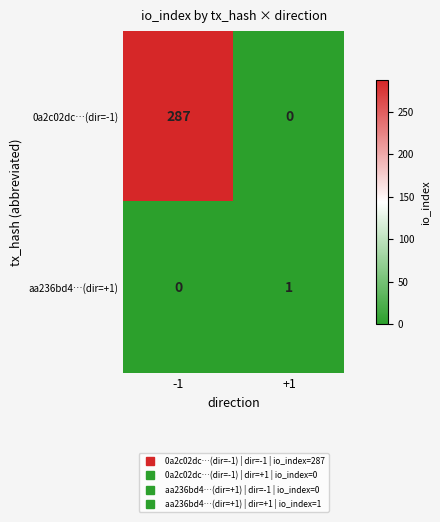

At which category is the sum across all series the highest?

-1